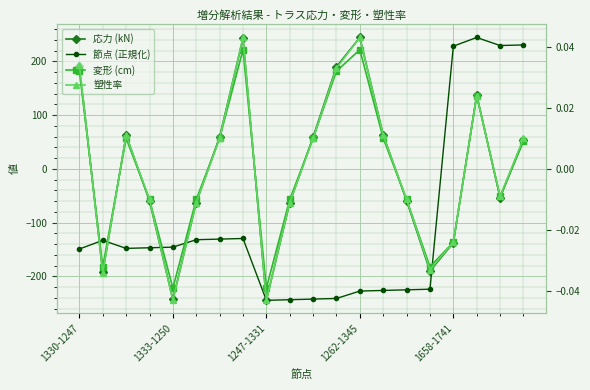

The value of 節点 (正規化) at 1247-1331 is -208.4. True or false?

False